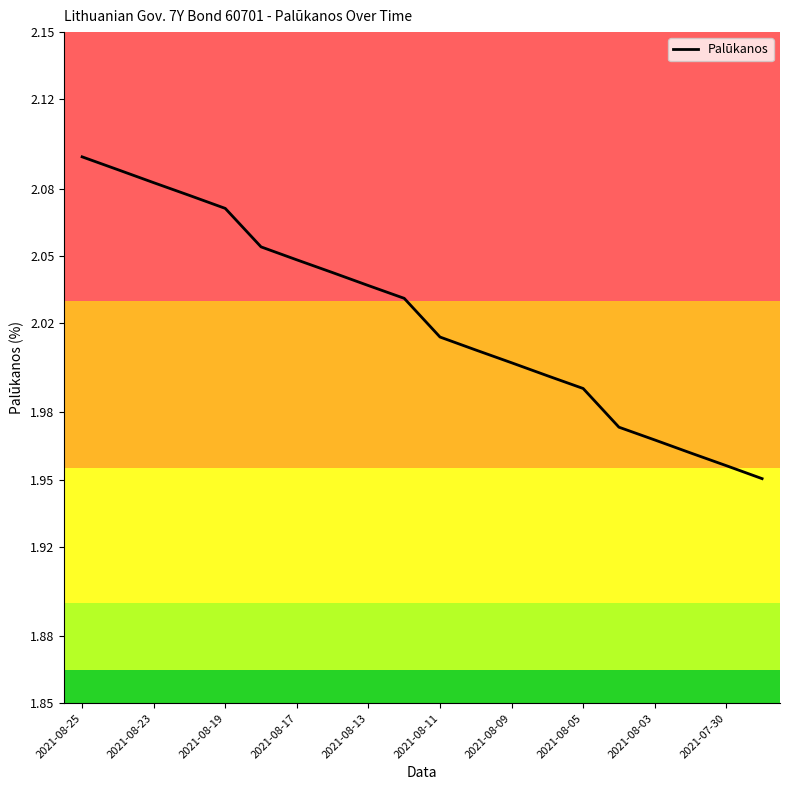

How many values are below 2?

7